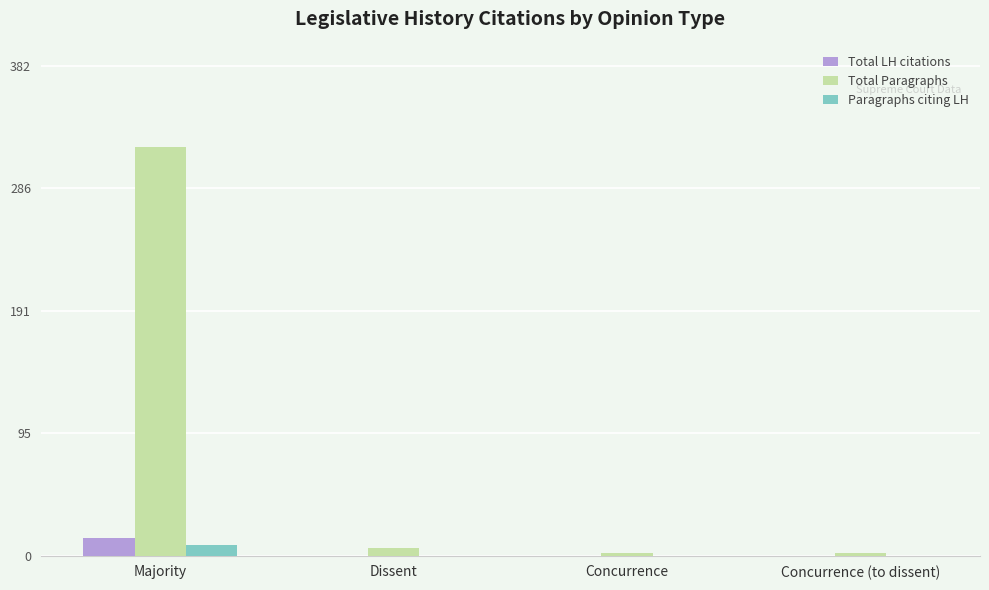

How many values in the Paragraphs citing LH series exceed 0?

1